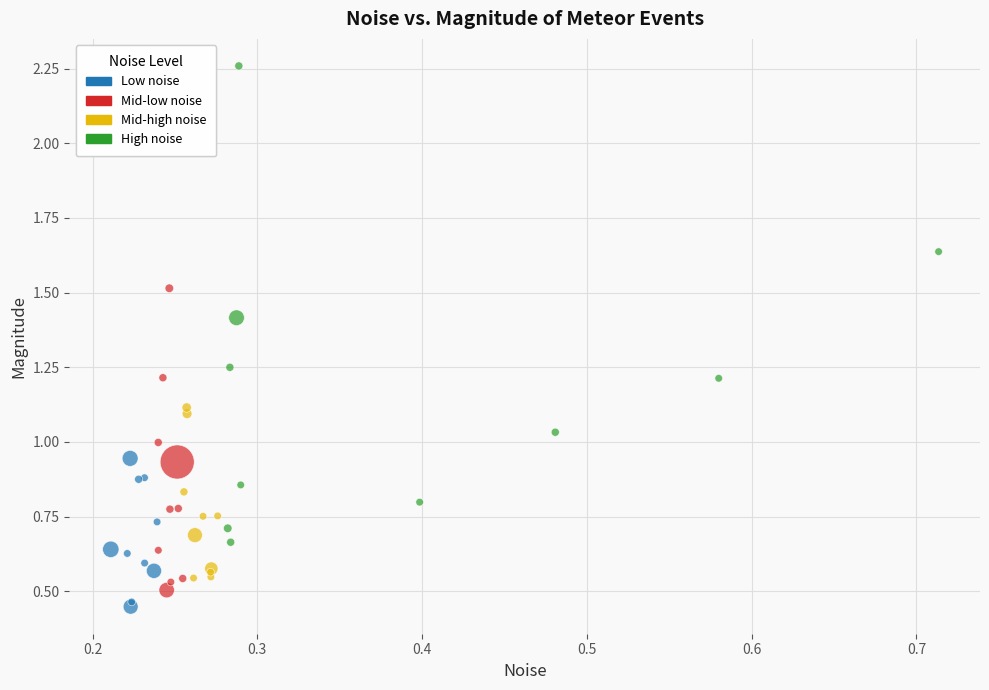

Which series reaches the maximum Y coordinate?

High noise